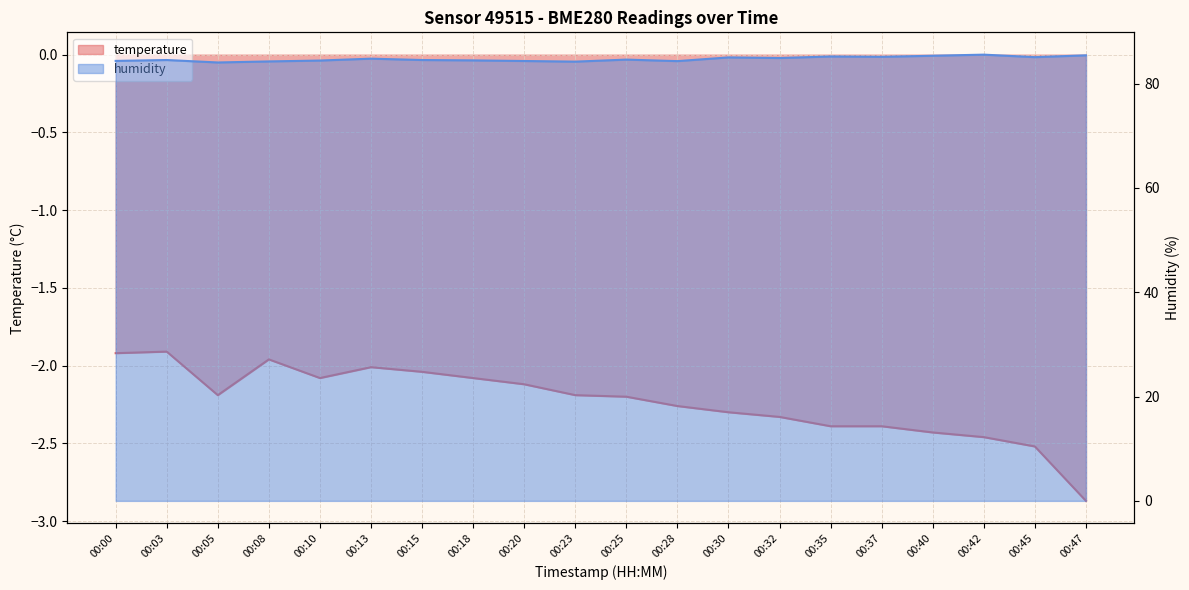

Which series has the largest range (max minus min)?

humidity